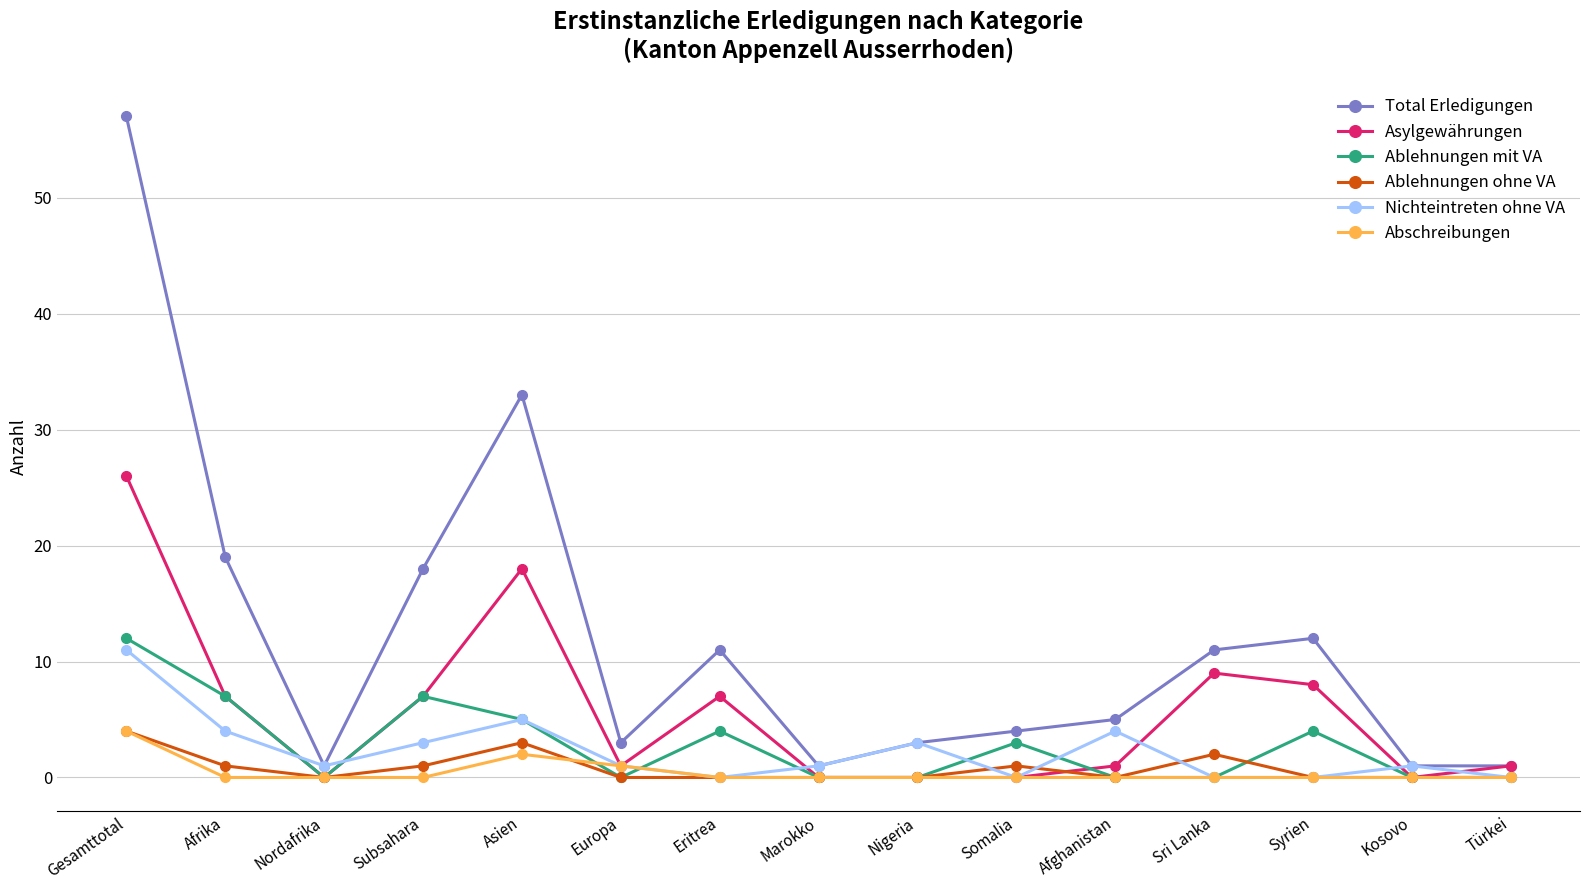

What is the maximum value shown in the chart?

57